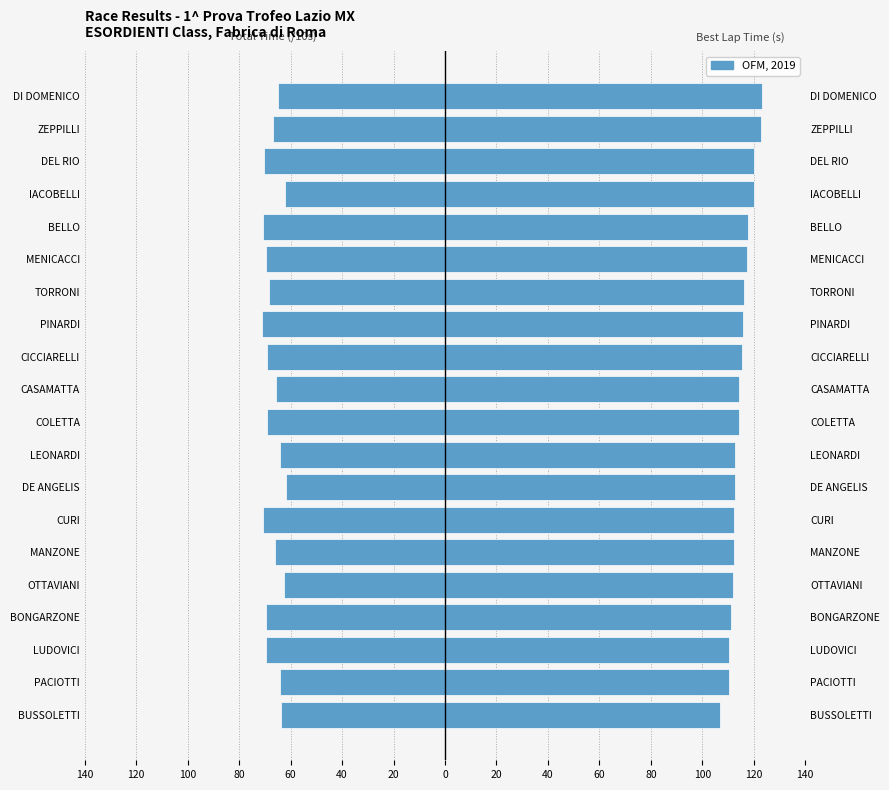

The Total Time (/10 s) series shows -91.9 at COLETTA. True or false?

False